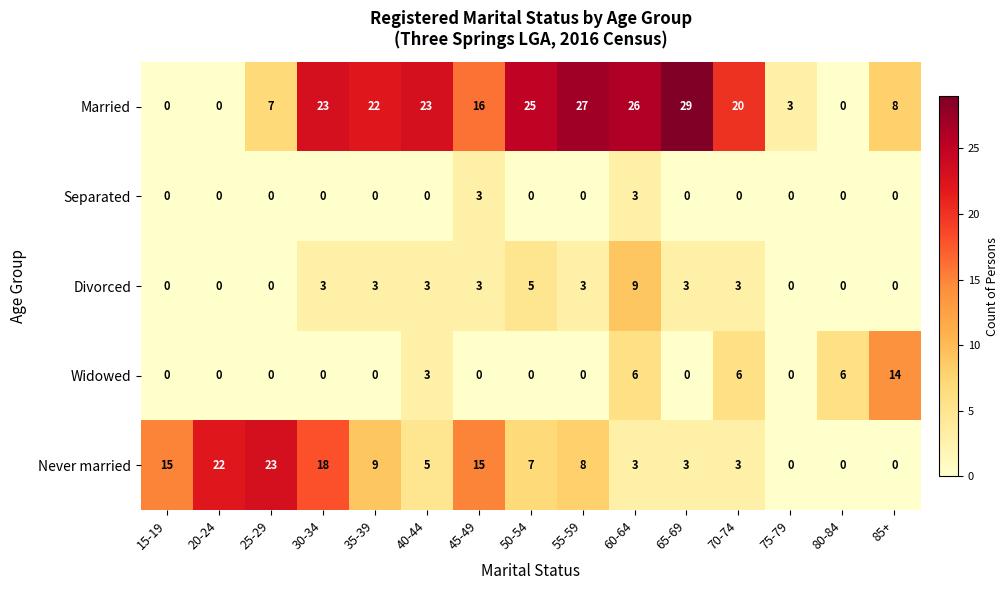

How many values in the Divorced series are below 3?

6